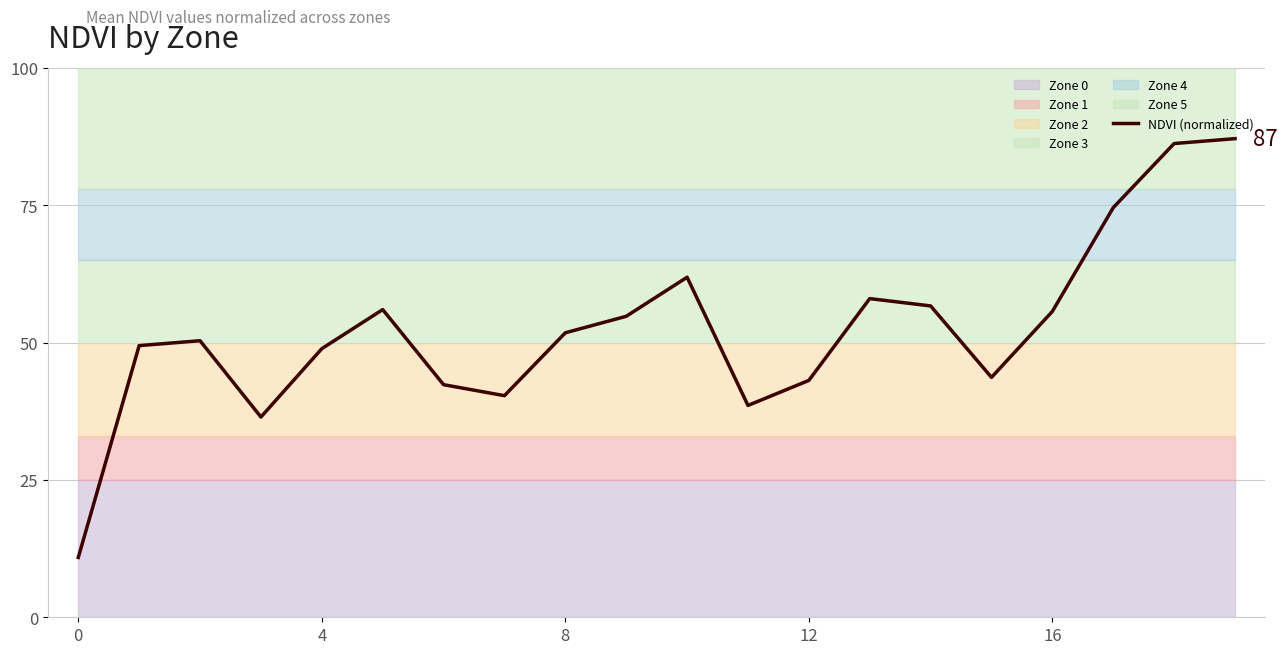

How many data points are above 51?

10